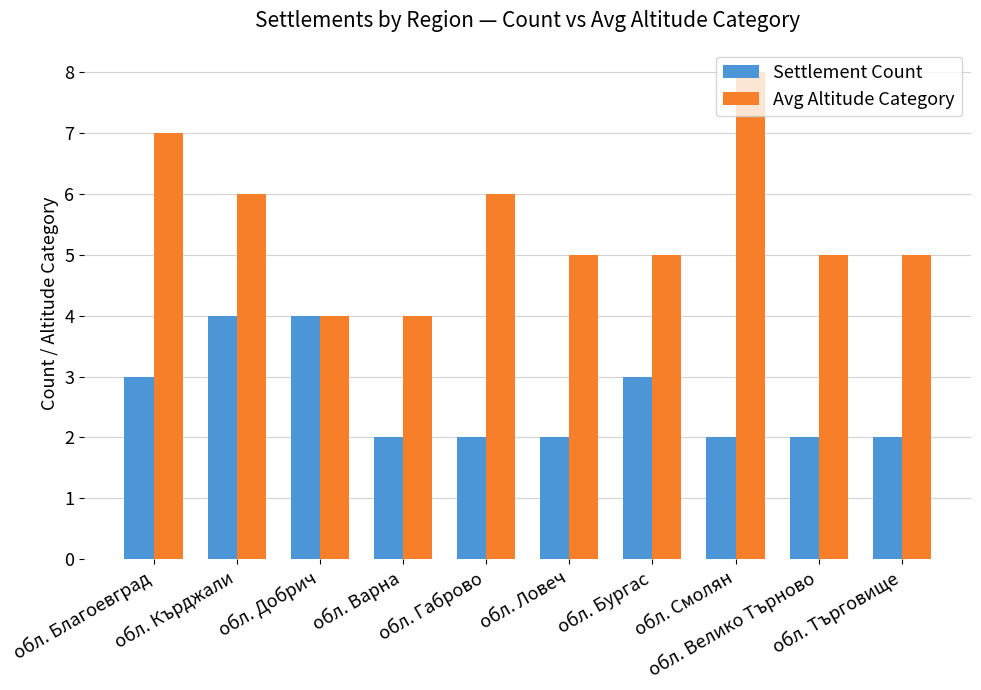

Which series has the largest range (max minus min)?

Avg Altitude Category